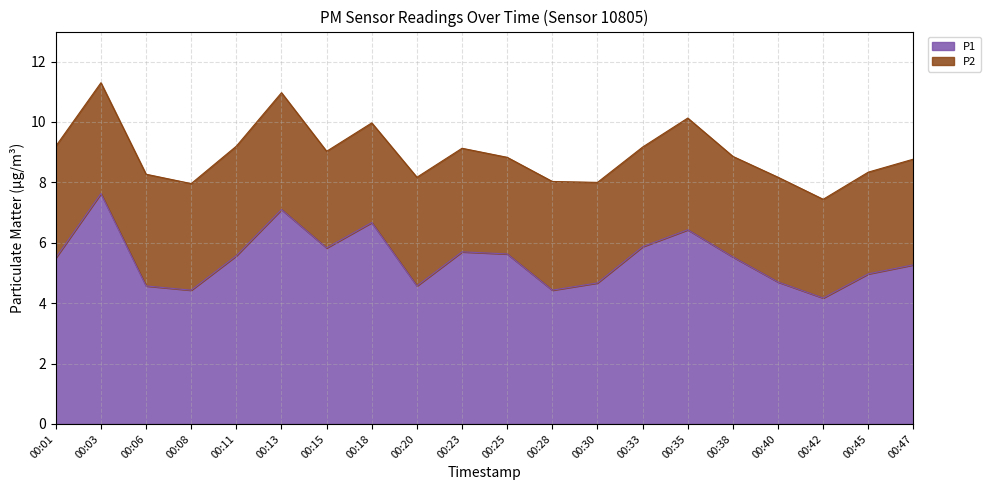

How many lines are shown in the chart?

2